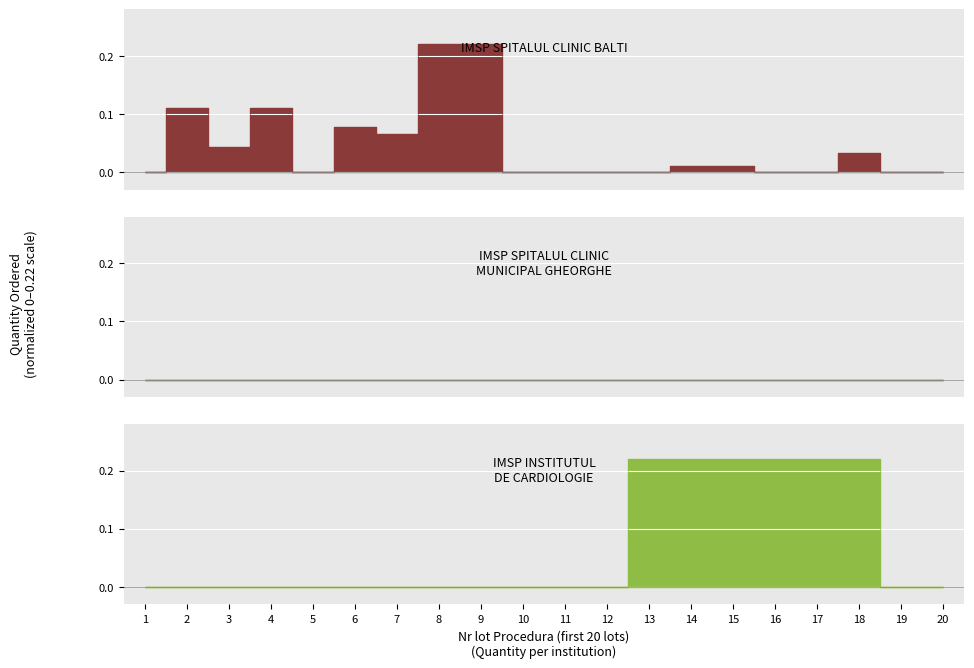

Which series has the largest total across all categories?

IMSP INSTITUTUL DE CARDIOLOGIE